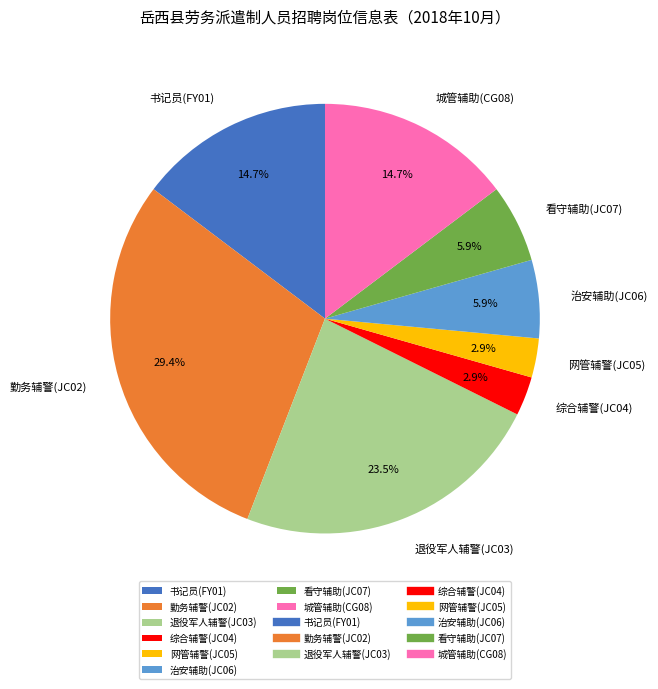

Combined, what portion of the pie is 城管辅助(CG08) and 书记员(FY01)?

29.4%